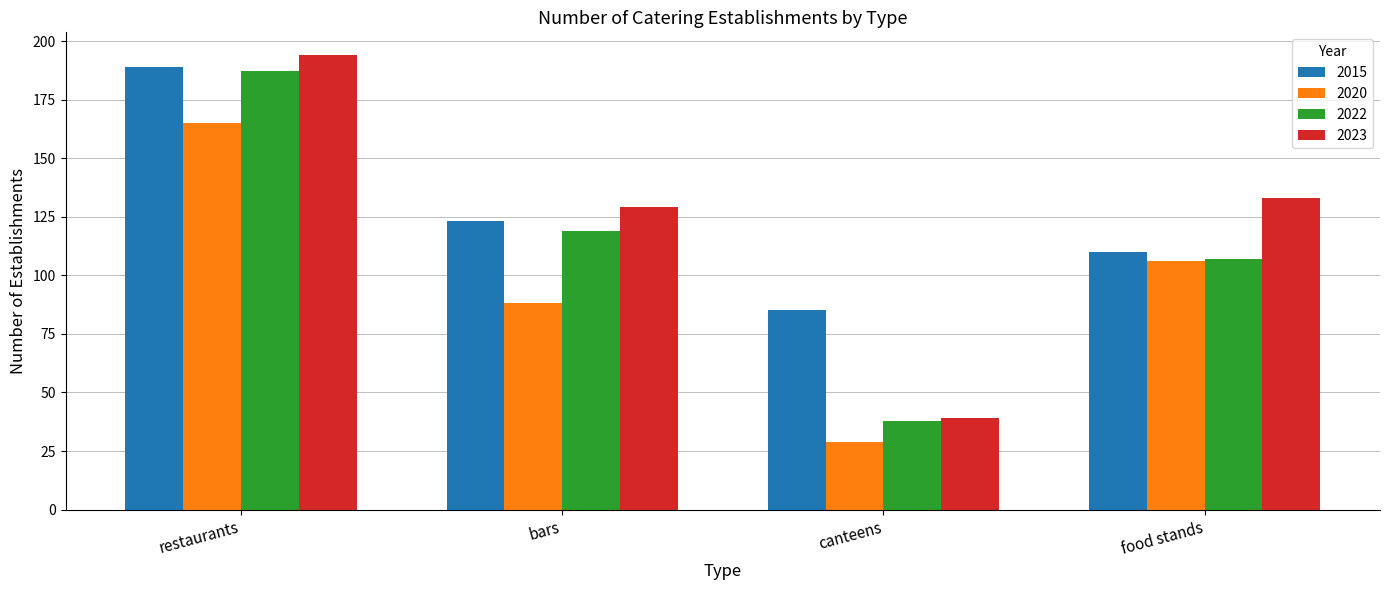

What are all the series names shown in the legend?

2015, 2020, 2022, 2023